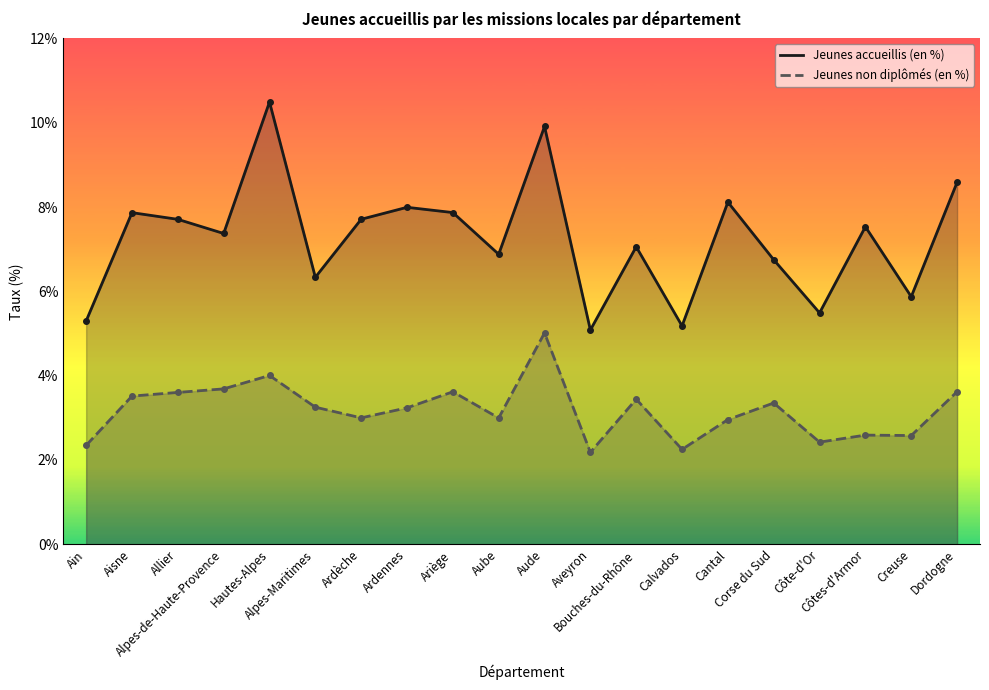

How many values in the Jeunes accueillis (en %) series exceed 7?

12